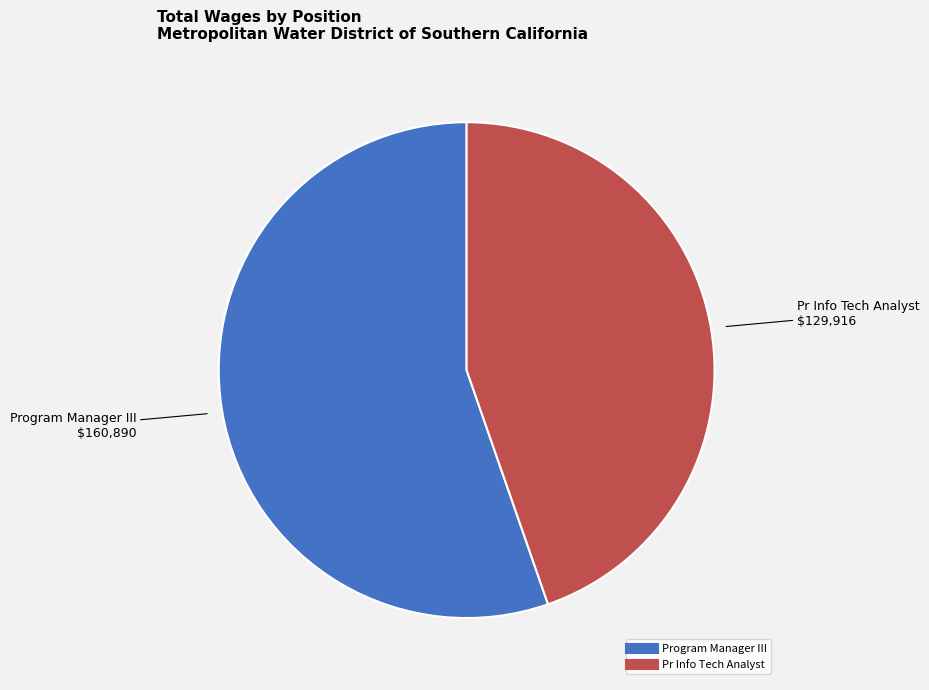

What is the largest slice in the pie chart?

Program Manager III